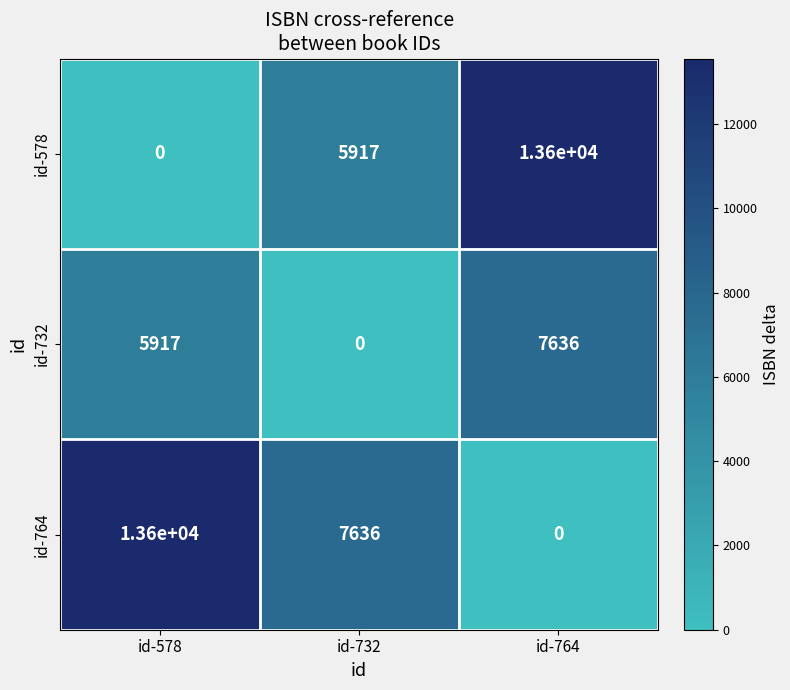

Reading left to right, transcribe all the data shown in this chart.

id-578: id-578=0	id-732=5917	id-764=13600
id-732: id-578=5917	id-732=0	id-764=7636
id-764: id-578=13600	id-732=7636	id-764=0